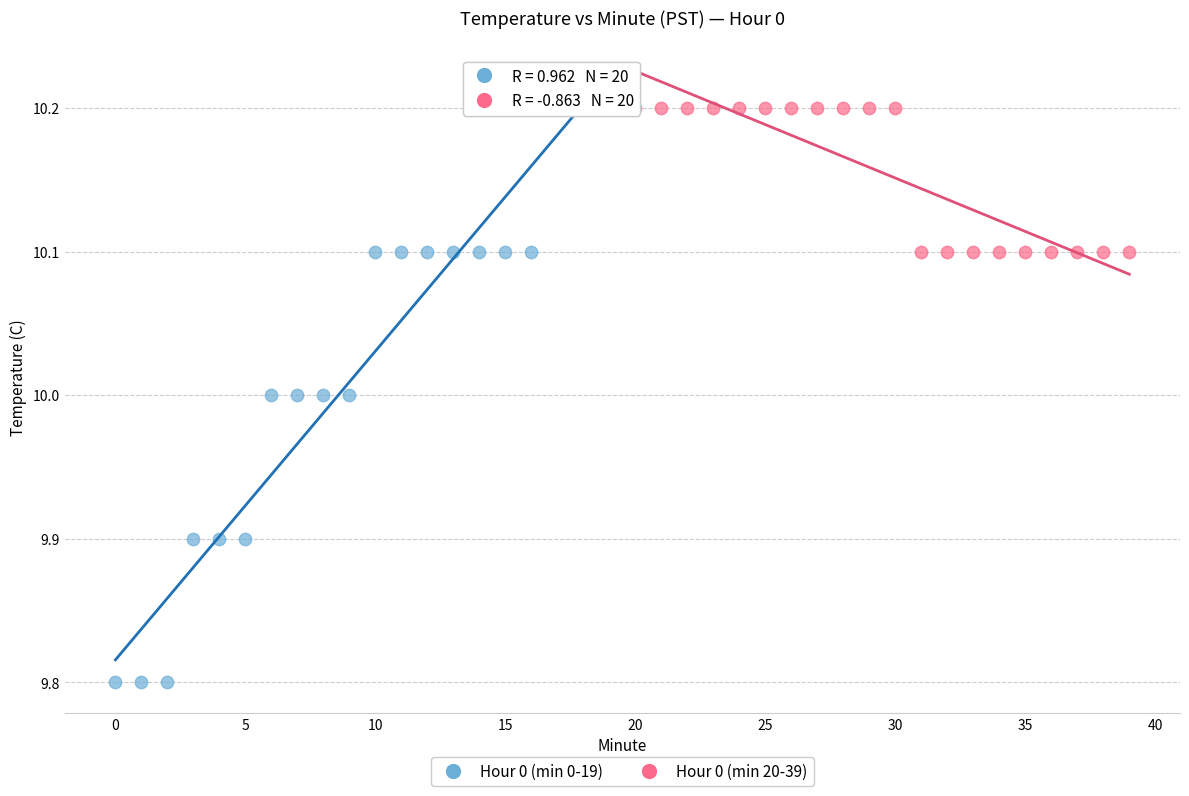

Which series contains the lowest Y value?

Hour 0 (min 0-19)